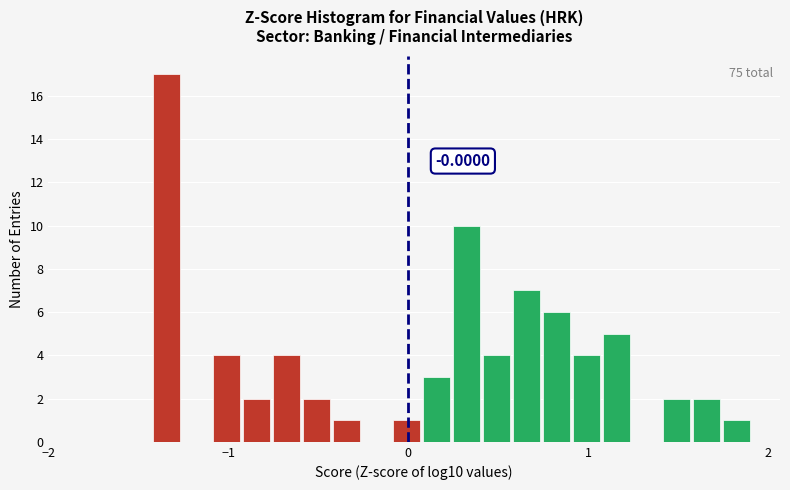

Read against the x-axis, roughly where is the centre of the tallest bar?

-1.3